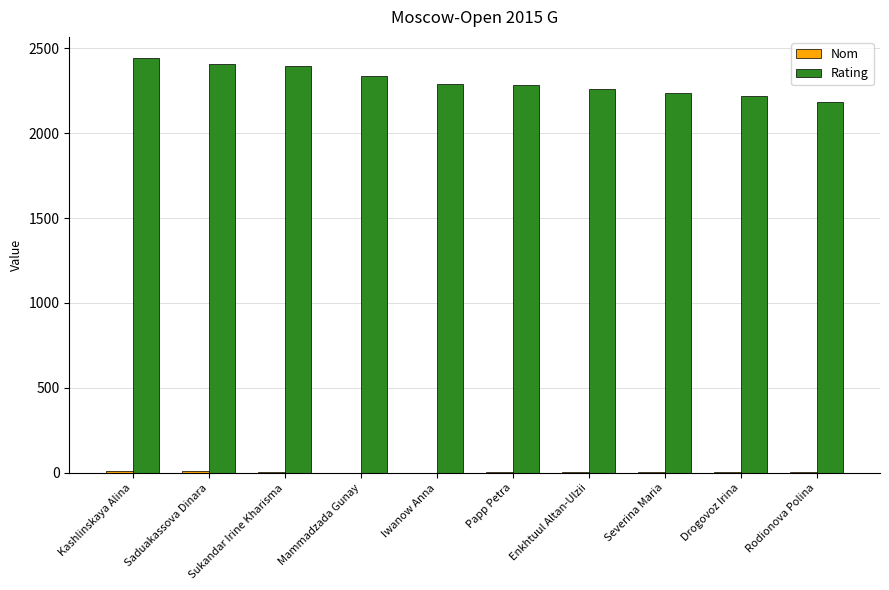

Which series has the largest total across all categories?

Rating